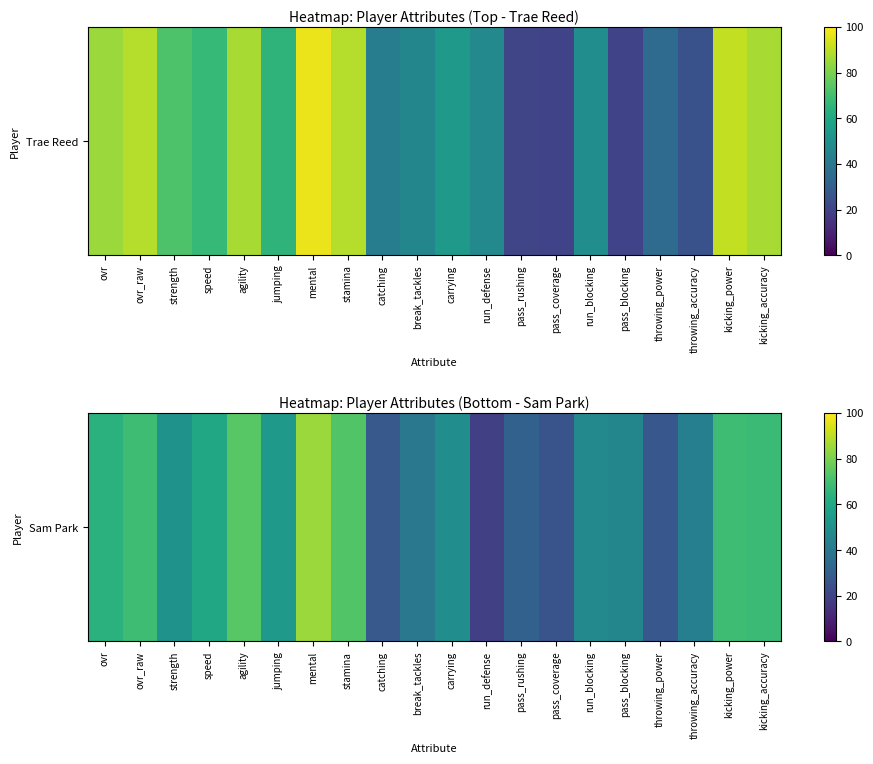

What is the smallest value displayed?

19